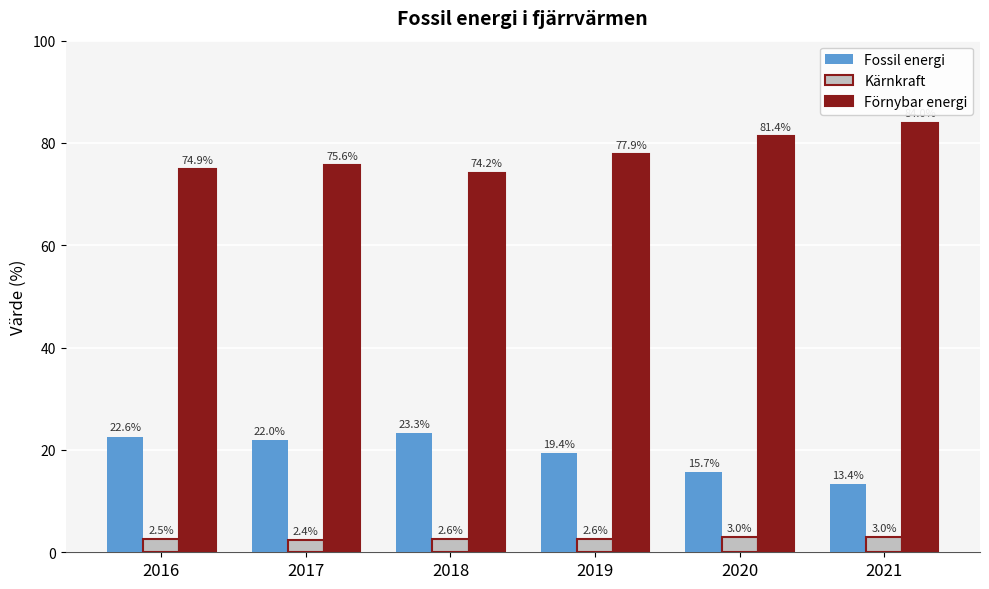

What is the difference between the maximum and minimum values in the Fossil energi series?

9.9